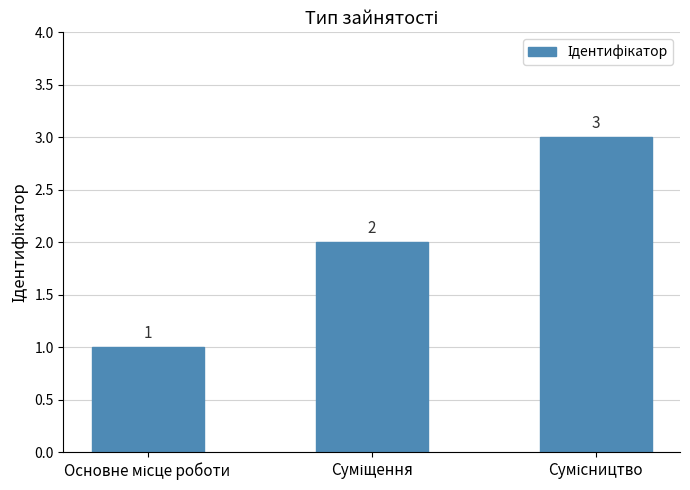

How many data points are less than 2?

1